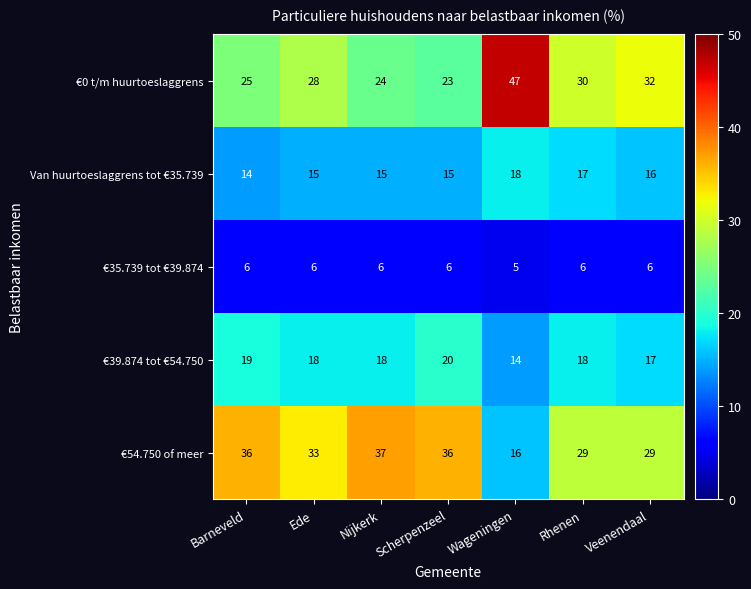

The €54.750 of meer series shows 36 at Scherpenzeel. True or false?

True